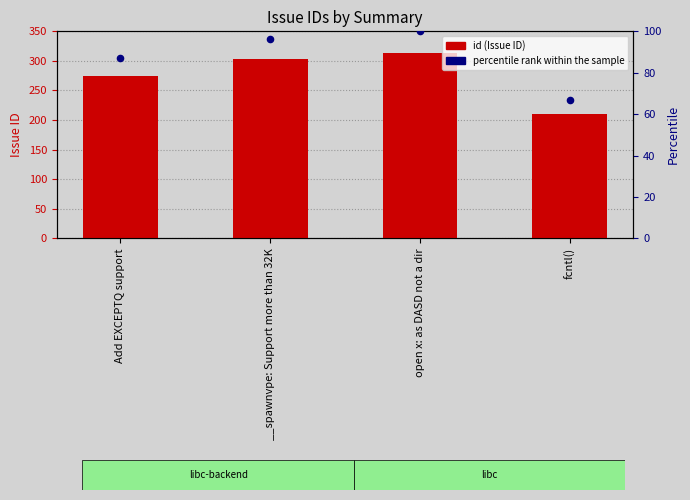

What is the total value across all series at fcntl()?

276.9